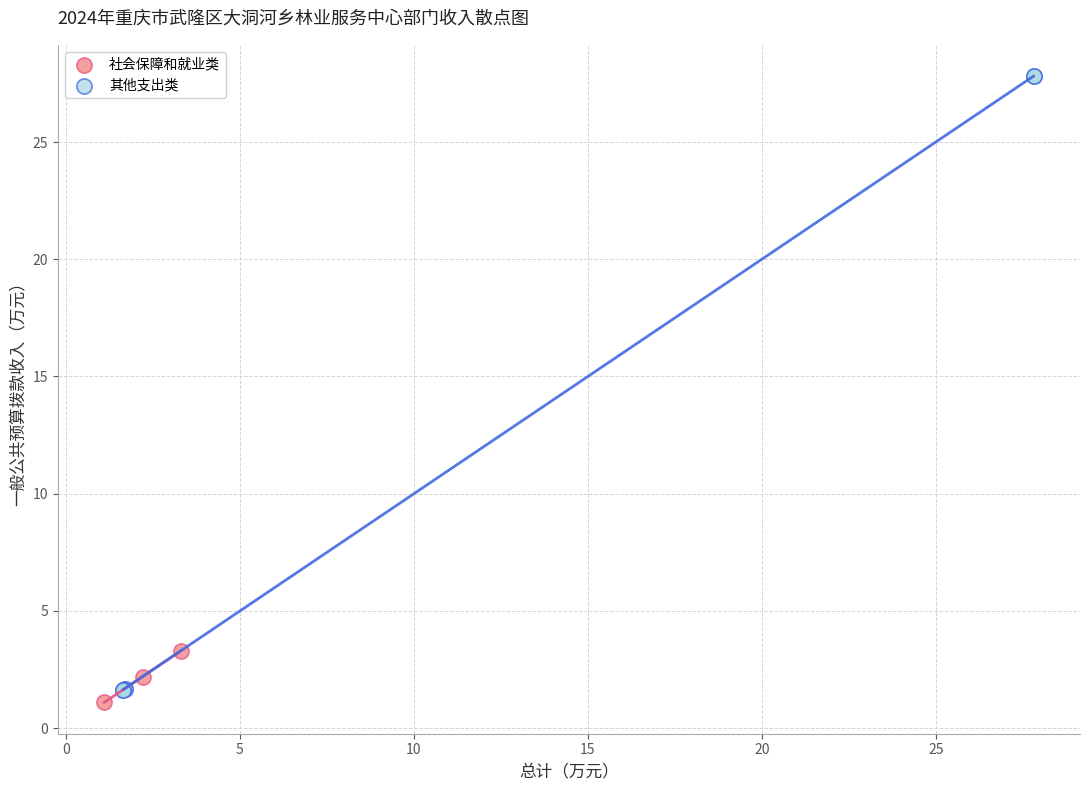

Which series has the largest Y range (max minus min)?

其他支出类